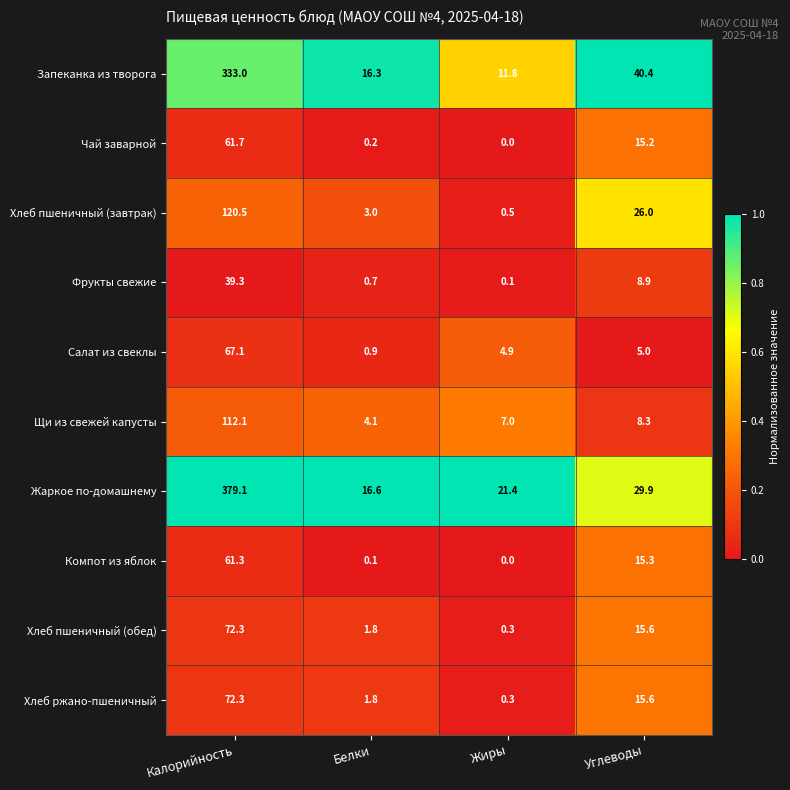

Which series changed the most between Белки and Углеводы?

Запеканка из творога